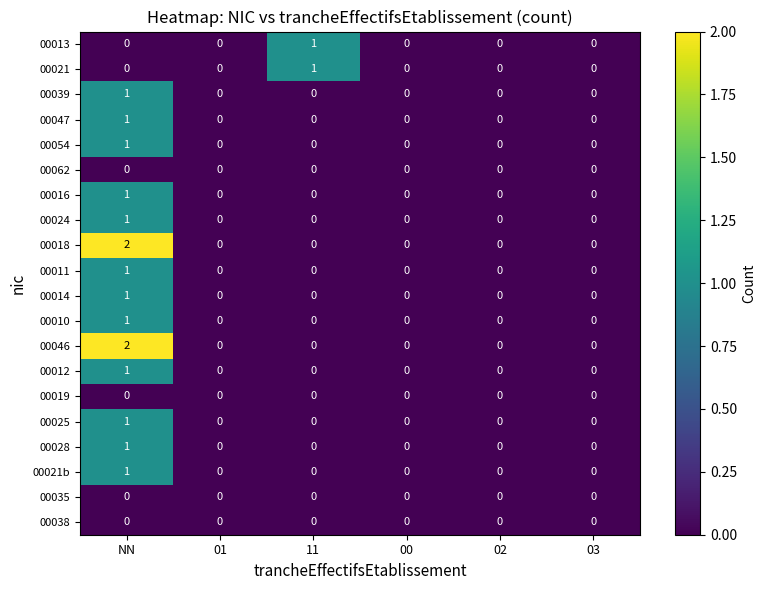

The 00047 series shows 1 at 11. True or false?

False